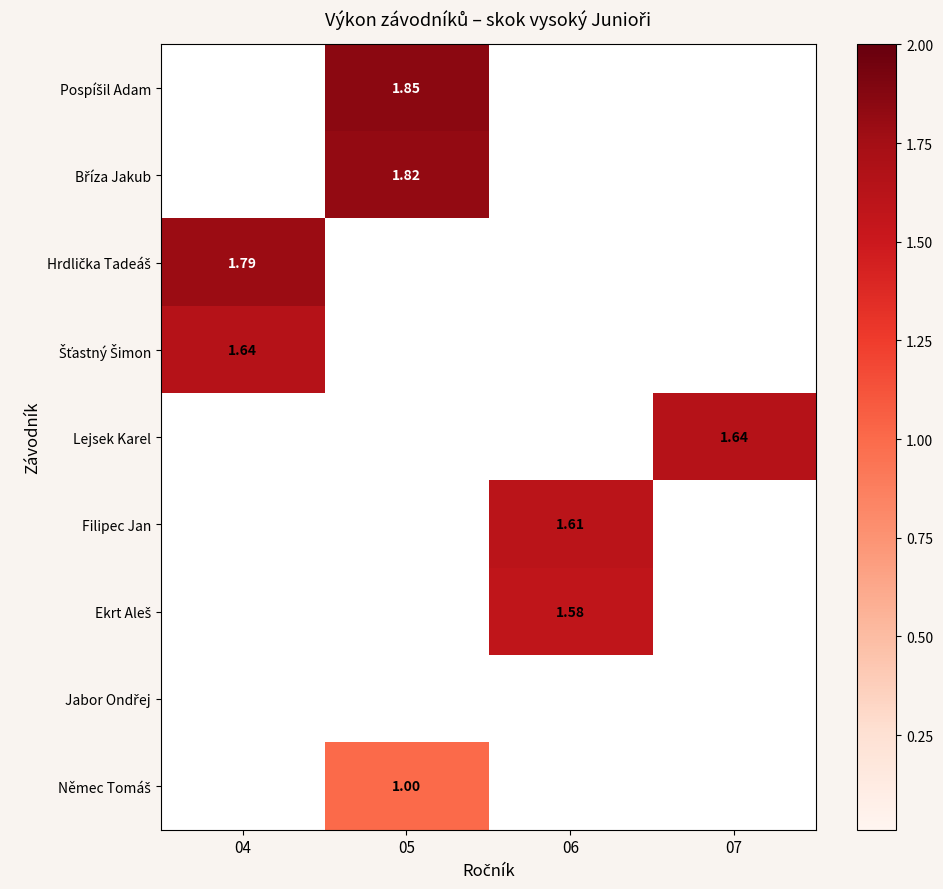

Which category has the highest value across all series?

05